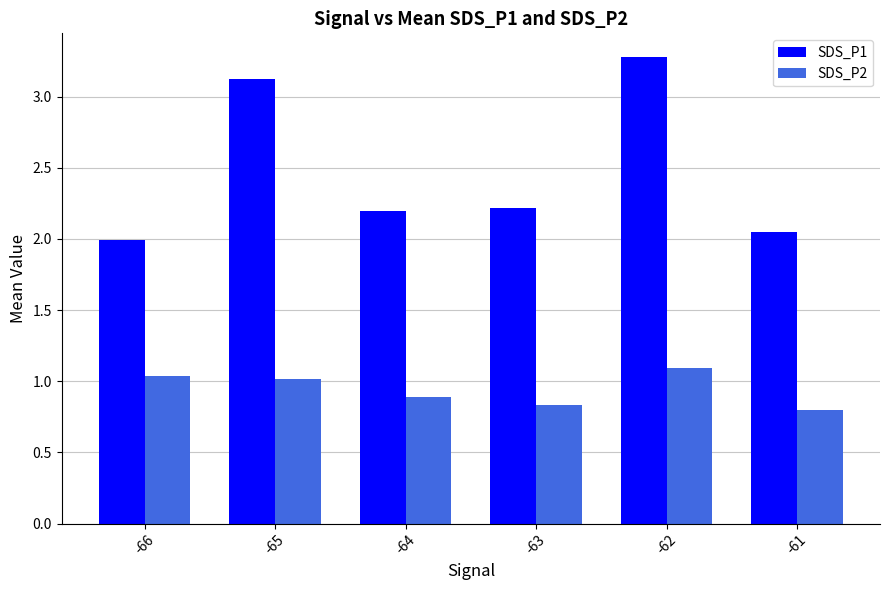

What is the difference between the maximum and minimum values in the SDS_P1 series?

1.3